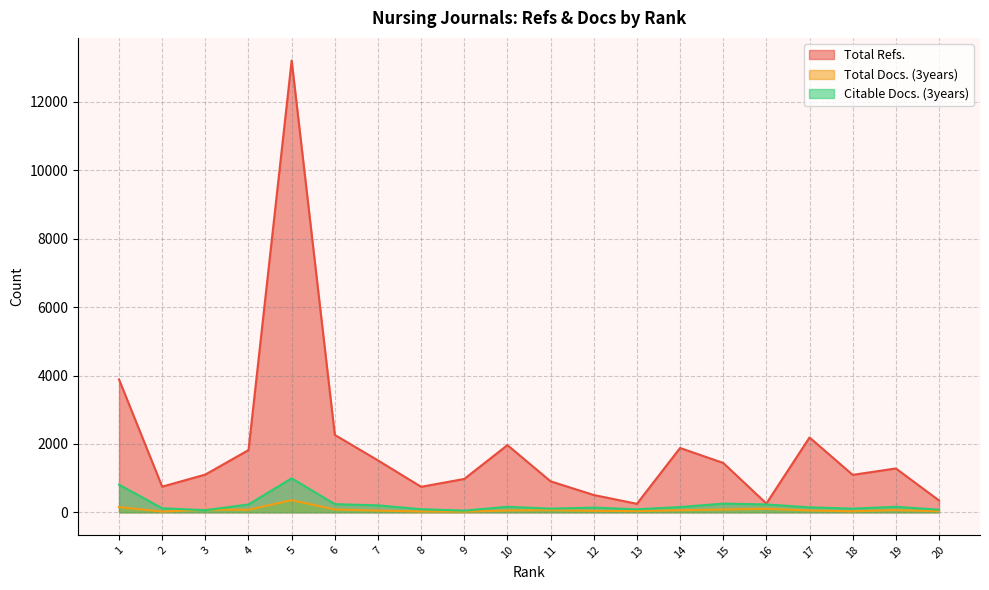

What is the average value of the Total Refs. series?

1920